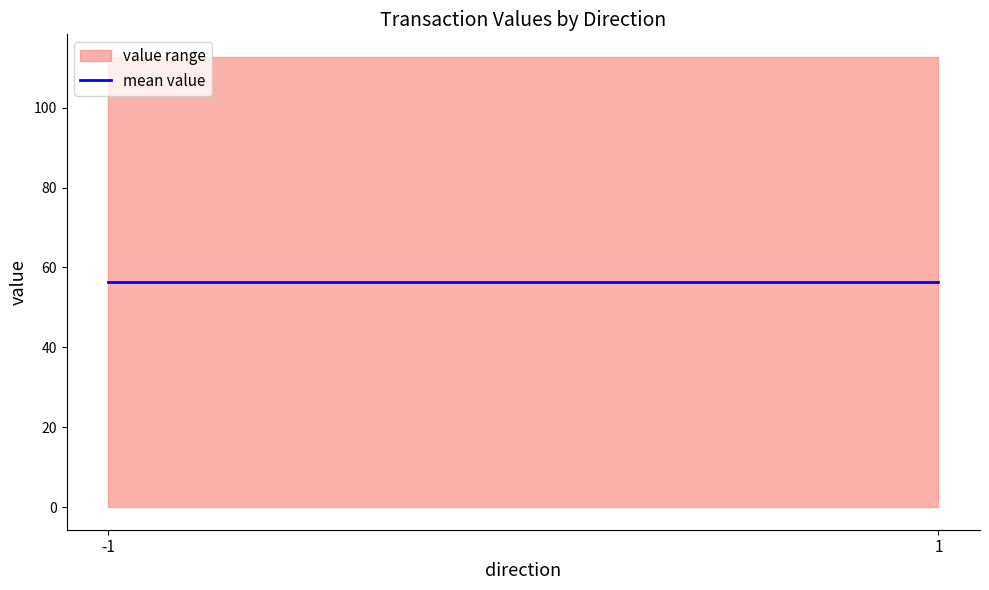

Where is value nearest to the value 56?

-1